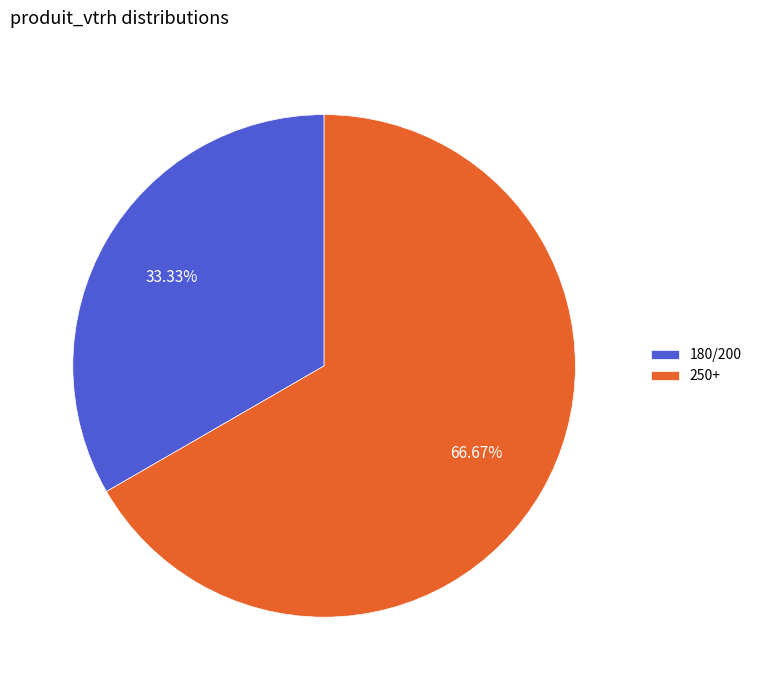

Rank the categories by value from highest to lowest.

250+, 180/200